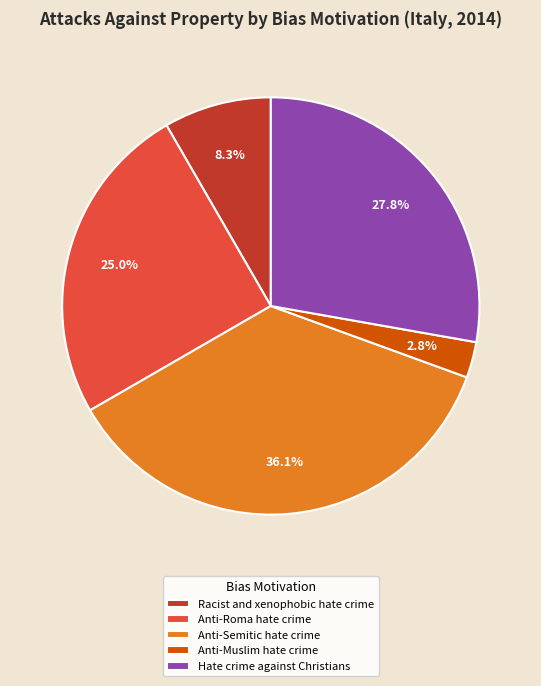

Which has a higher value, Anti-Roma hate crime or Racist and xenophobic hate crime?

Anti-Roma hate crime